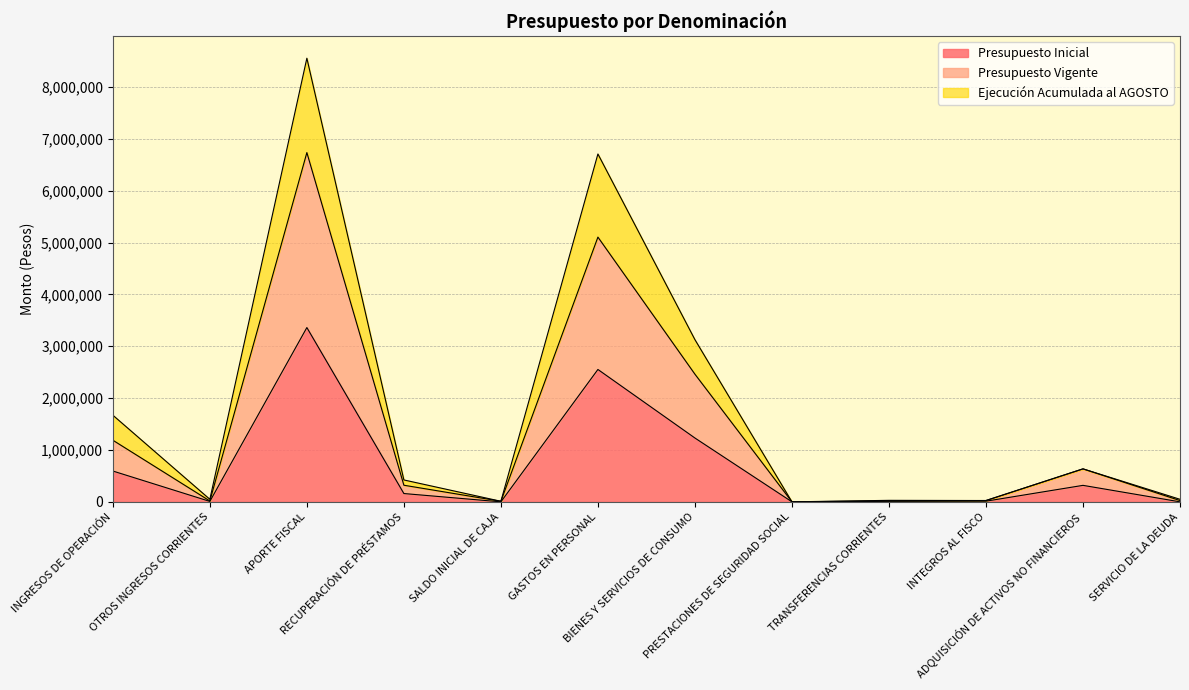

What is the sum of all Presupuesto Inicial values?

8246886